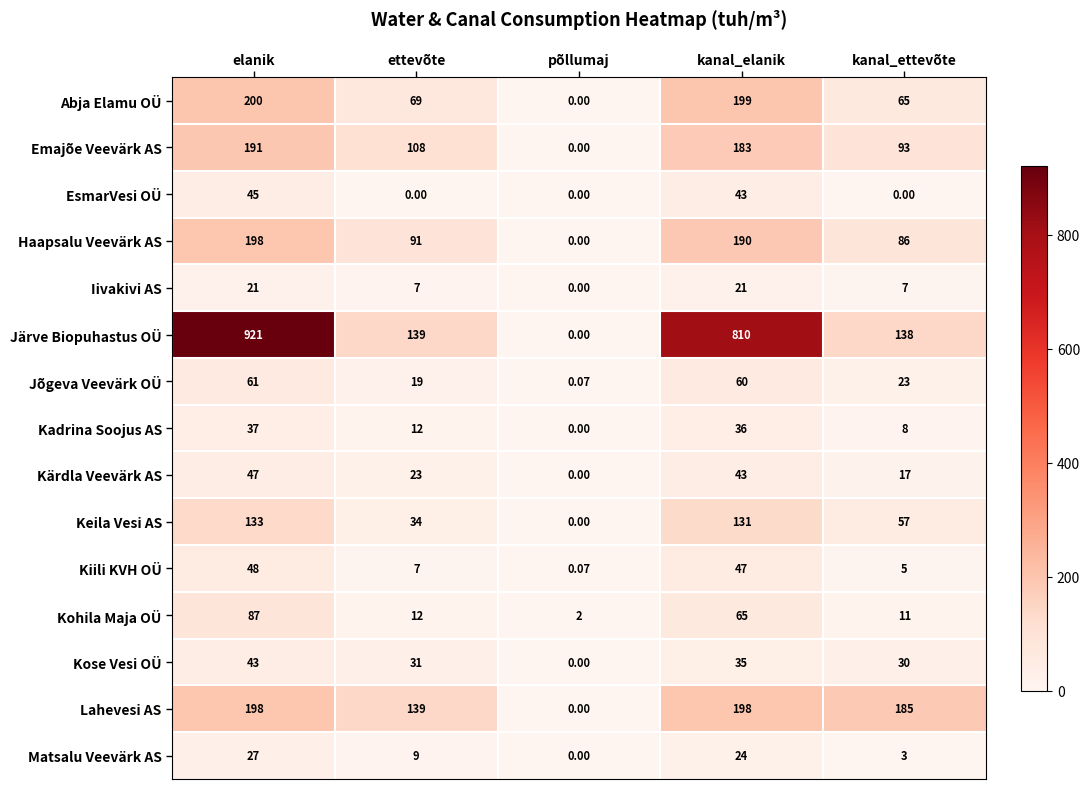

Which series has the largest range (max minus min)?

Järve Biopuhastus OÜ